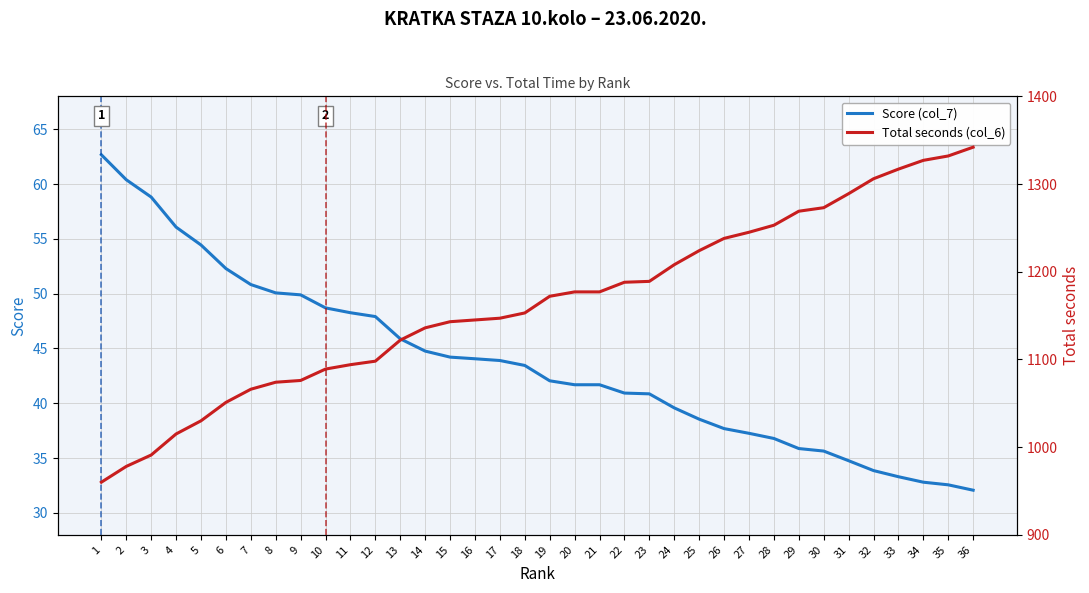

What is the lowest value of the Score (col_7) series?

32.1